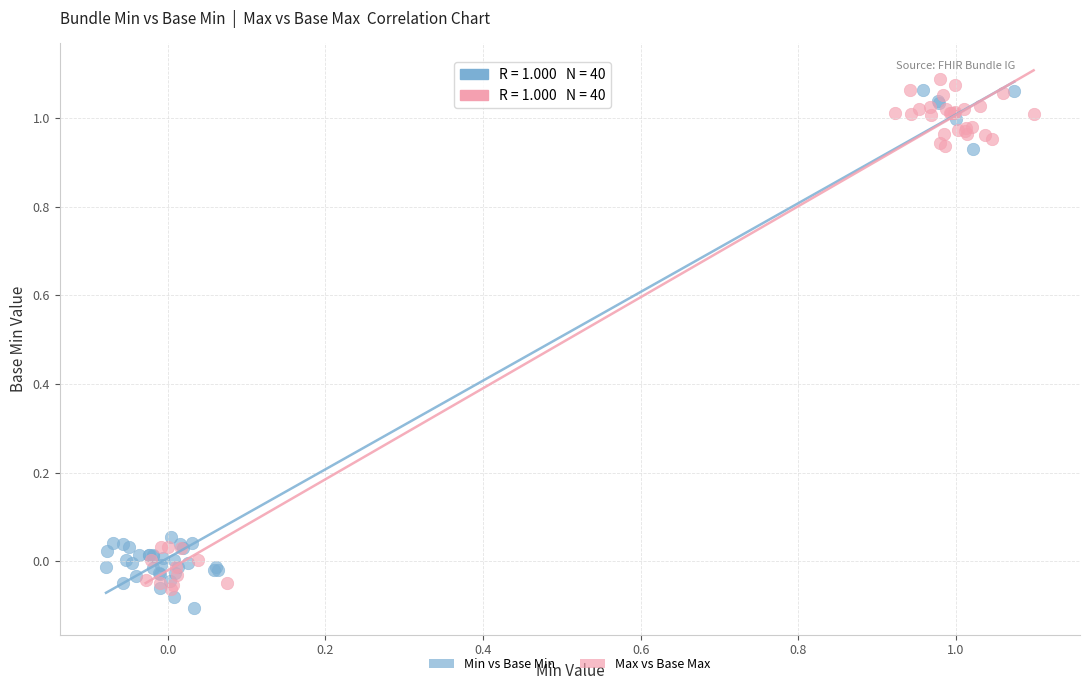

What are all the series names shown in the legend?

Min vs Base Min, Max vs Base Max